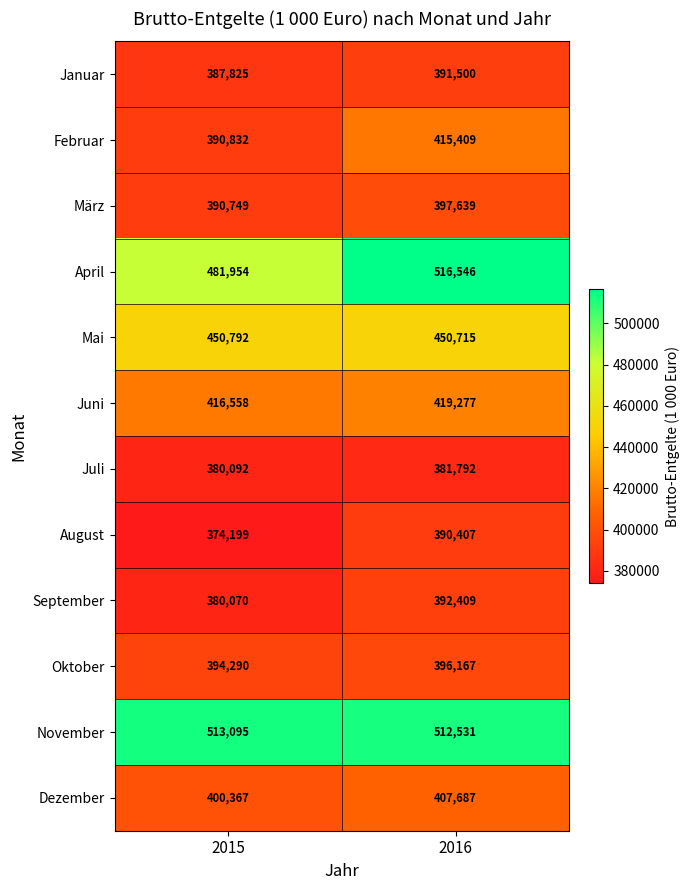

Which series has the largest range (max minus min)?

April